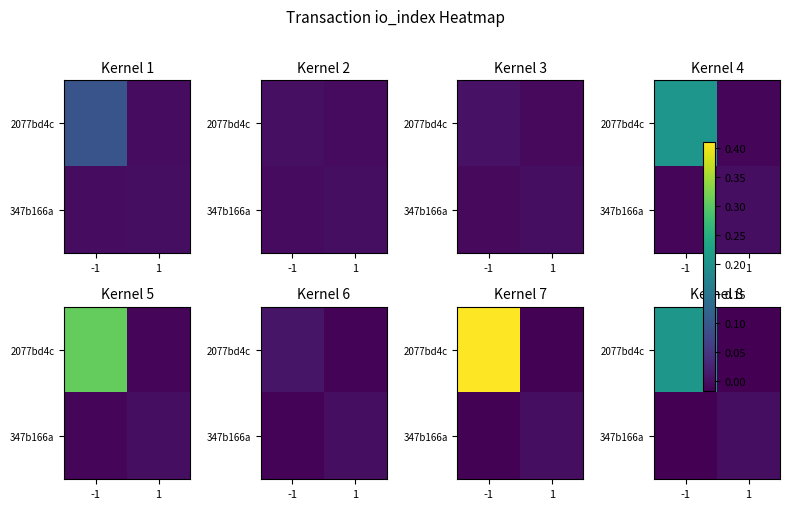

Is it true that 2077bd4c equals -0.0 at 1?

False